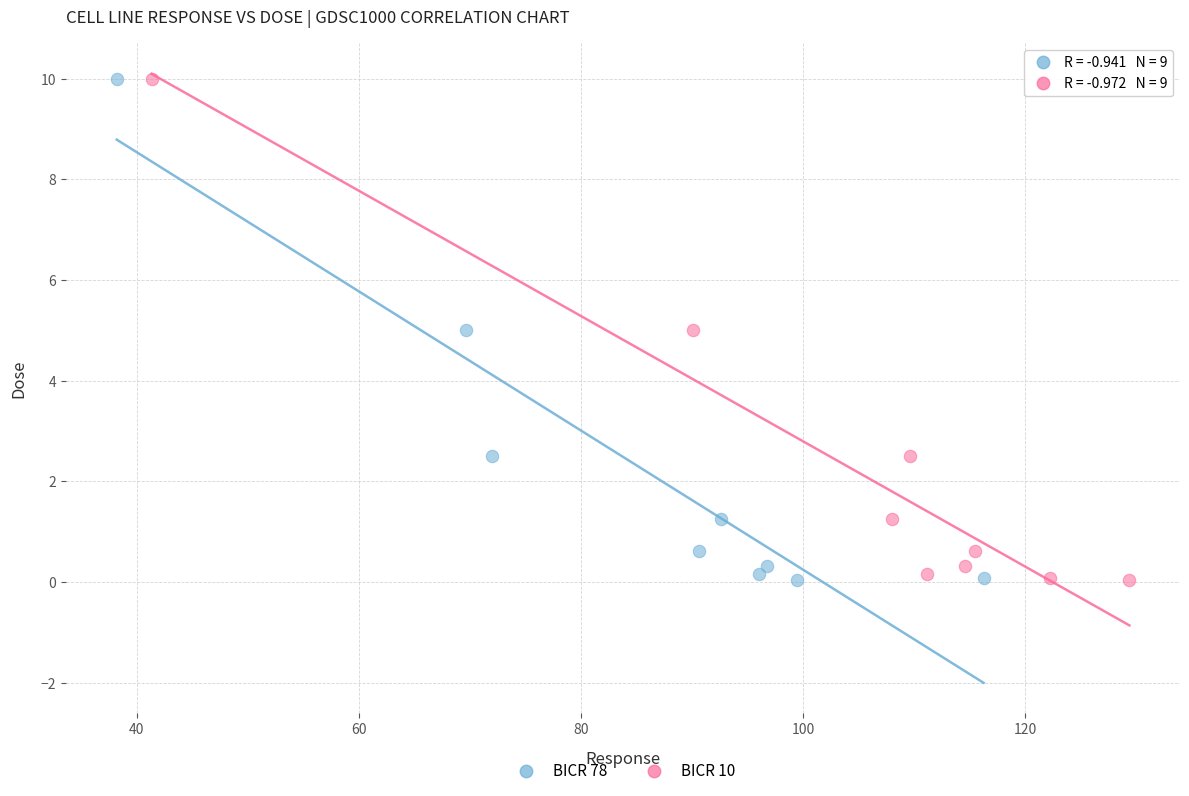

What are all the series names shown in the legend?

BICR 78, BICR 10